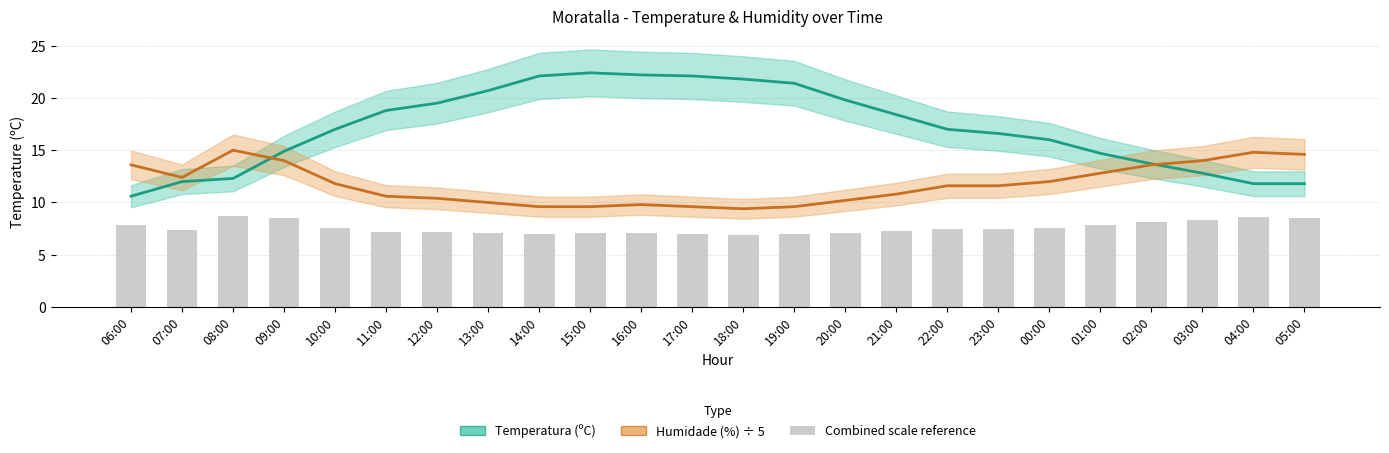

Where does the Humidade (%) ÷ 5 series first go above 11?

06:00